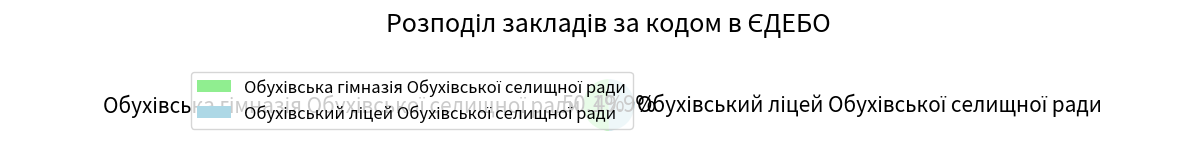

How many segments does this pie chart have?

2